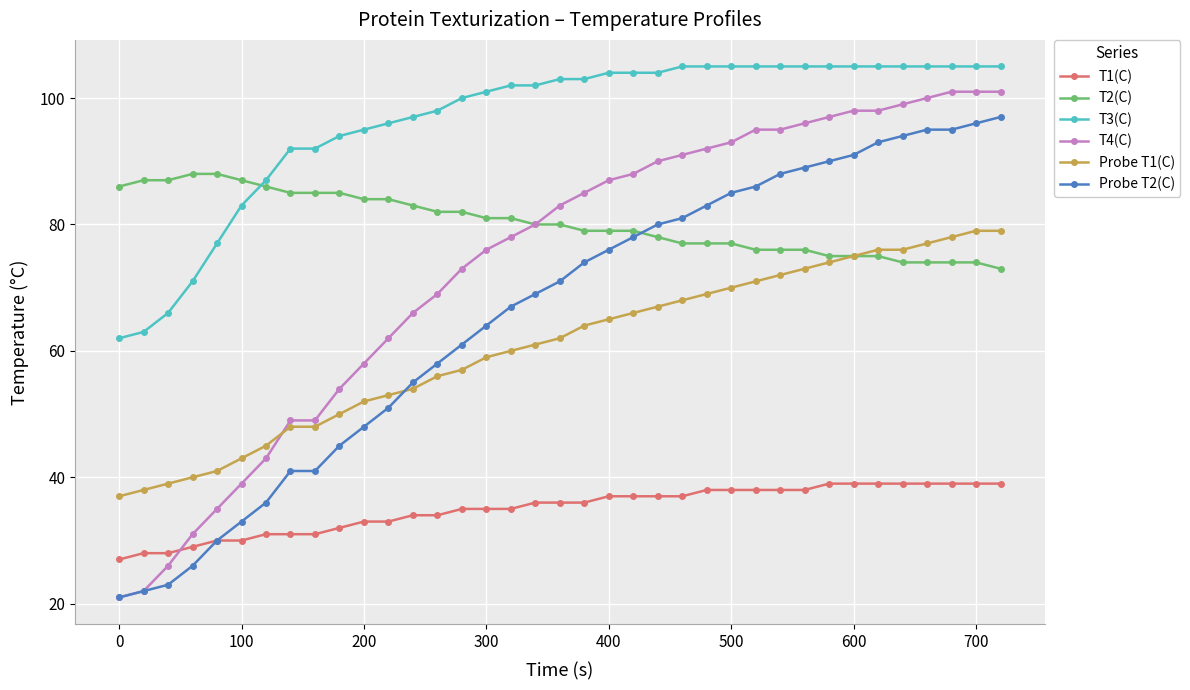

What is the maximum value for Probe T2(C)?

97